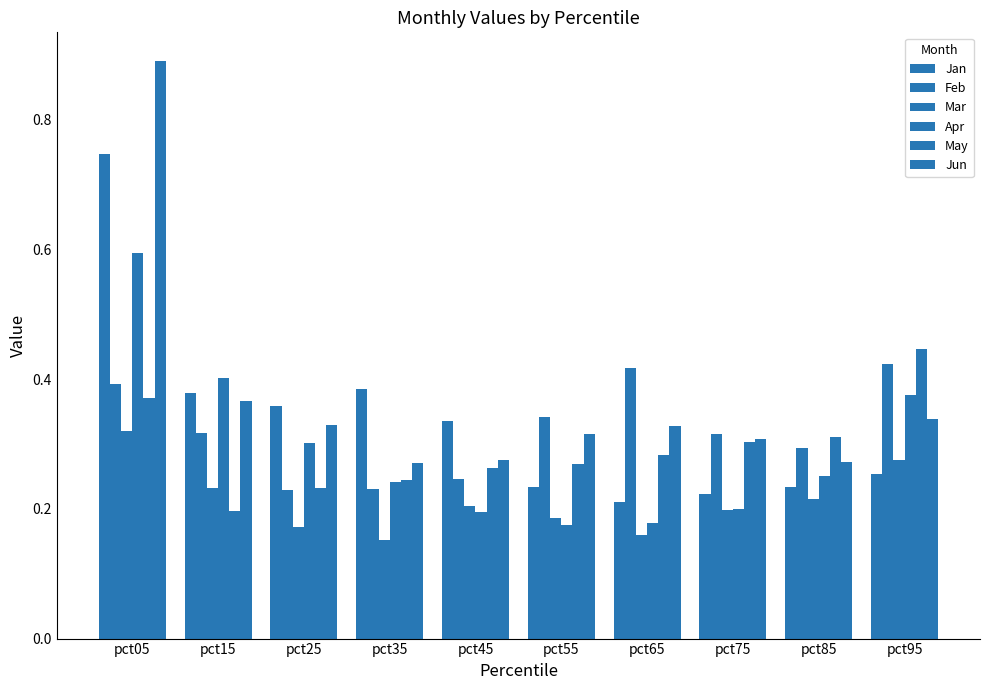

What is the average value of the Jan series?

0.3